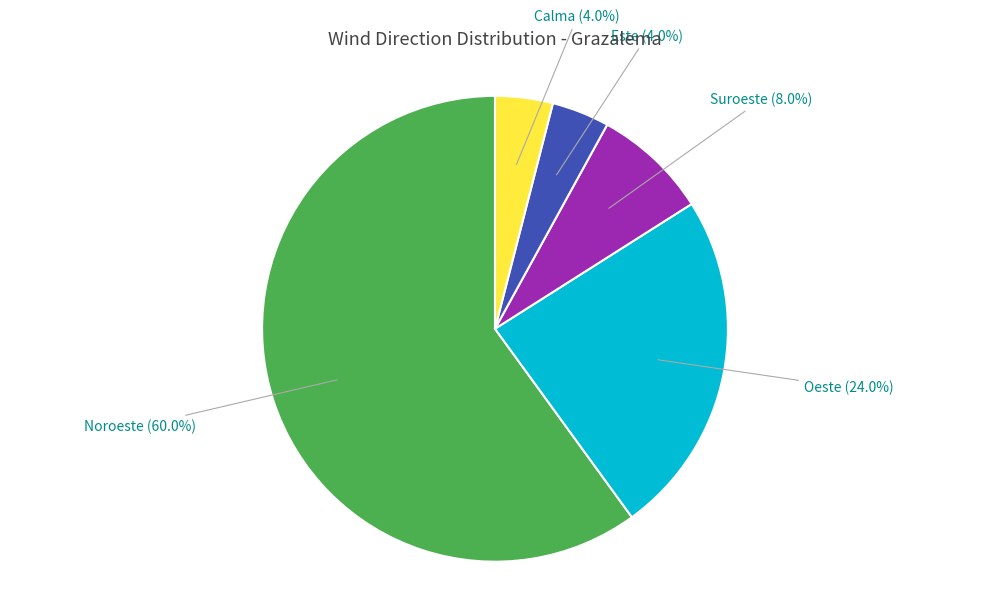

Is there a majority slice in this chart?

Yes